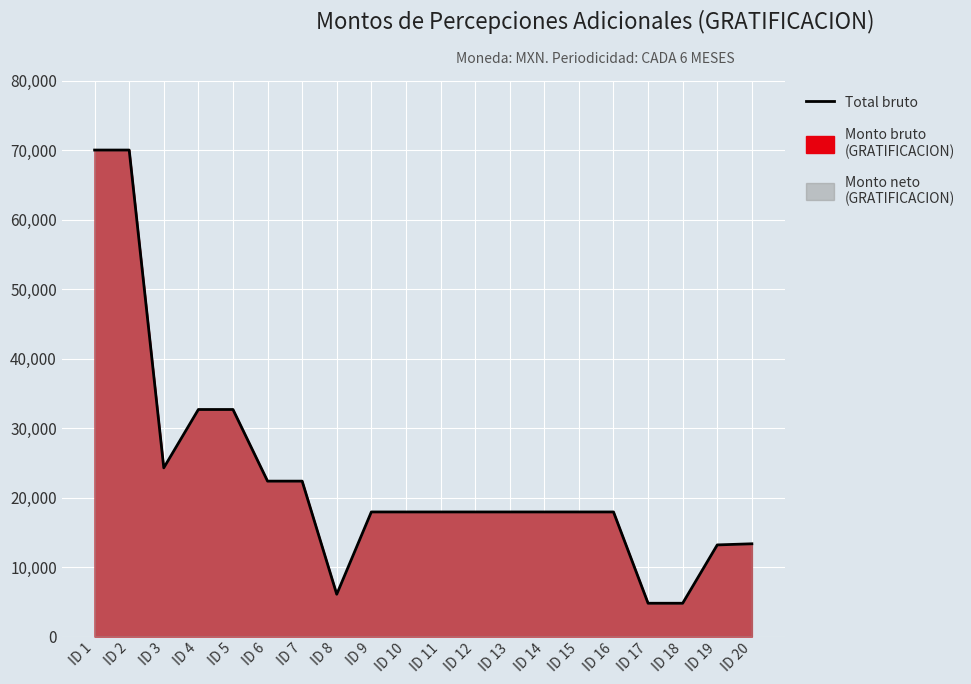

The chart shows a value of 55364.5 at ID 5. True or false?

False